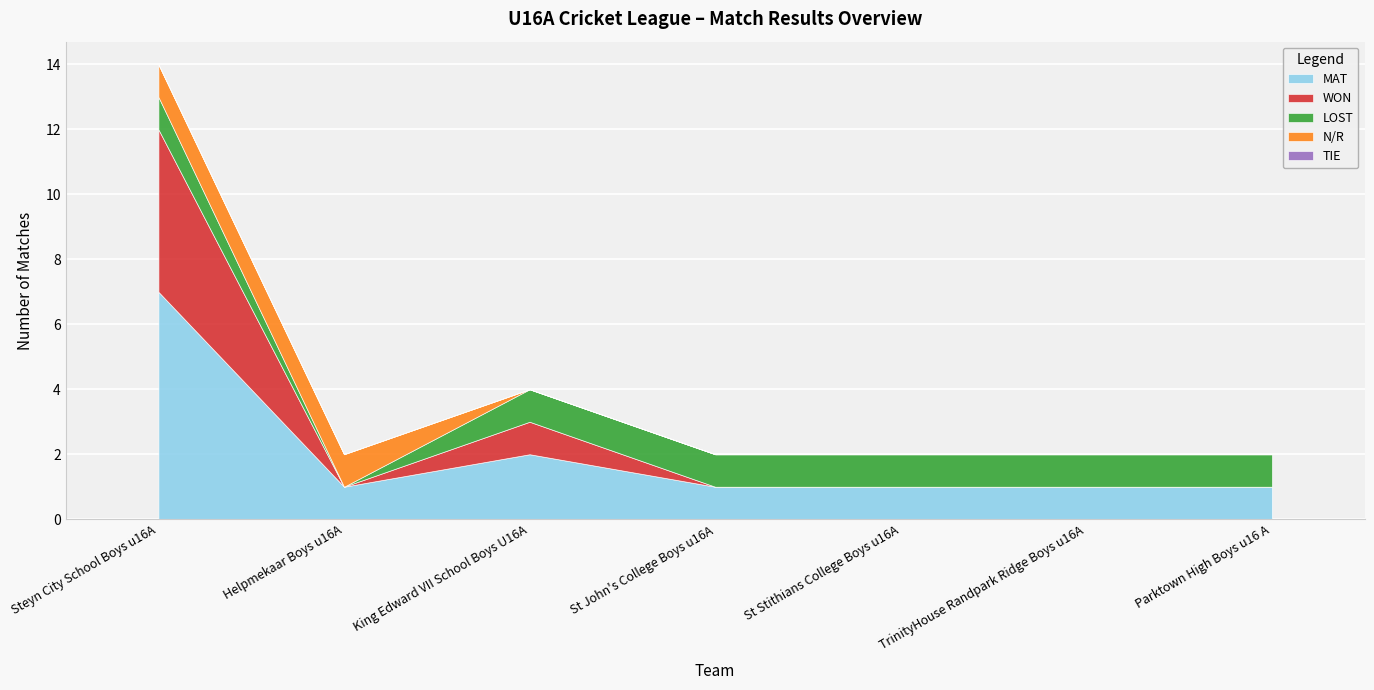

Between Steyn City School Boys u16A and King Edward VII School Boys U16A, which series saw the biggest shift?

MAT